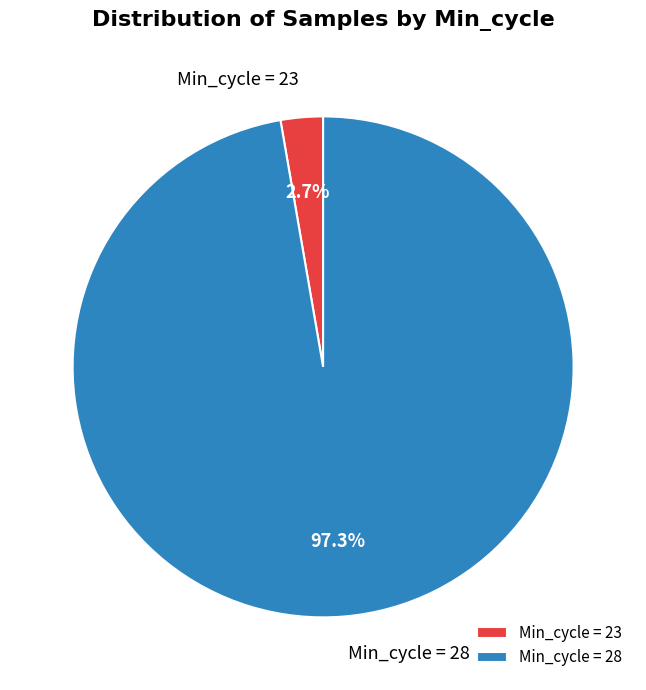

How many segments does this pie chart have?

2